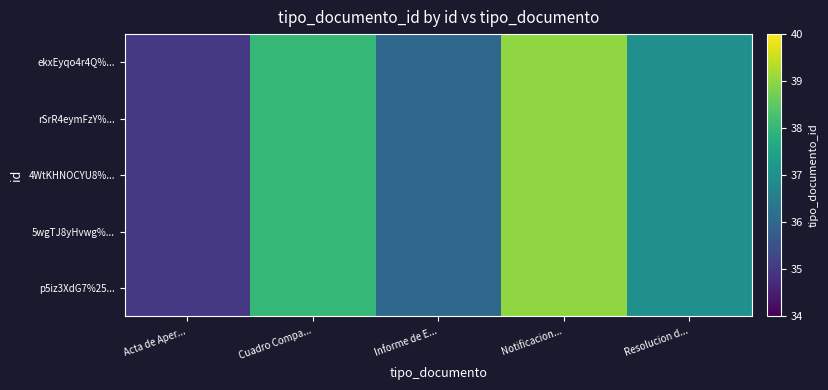

Rank the series by their maximum value, from highest to lowest.

ekxEyqo4r4Q%..., rSrR4eymFzY%..., 4WtKHNOCYU8%..., 5wgTJ8yHvwg%..., p5iz3XdG7%25...